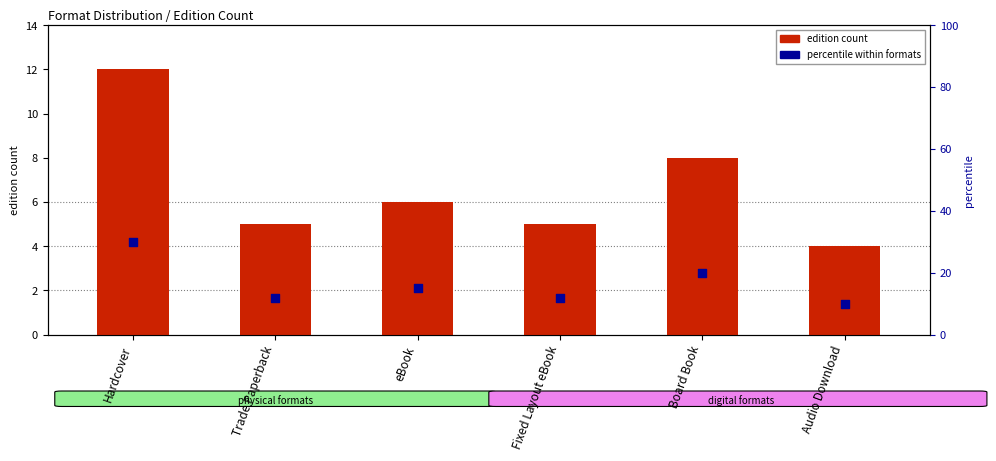

At how many categories does at least one series exceed 28?

1